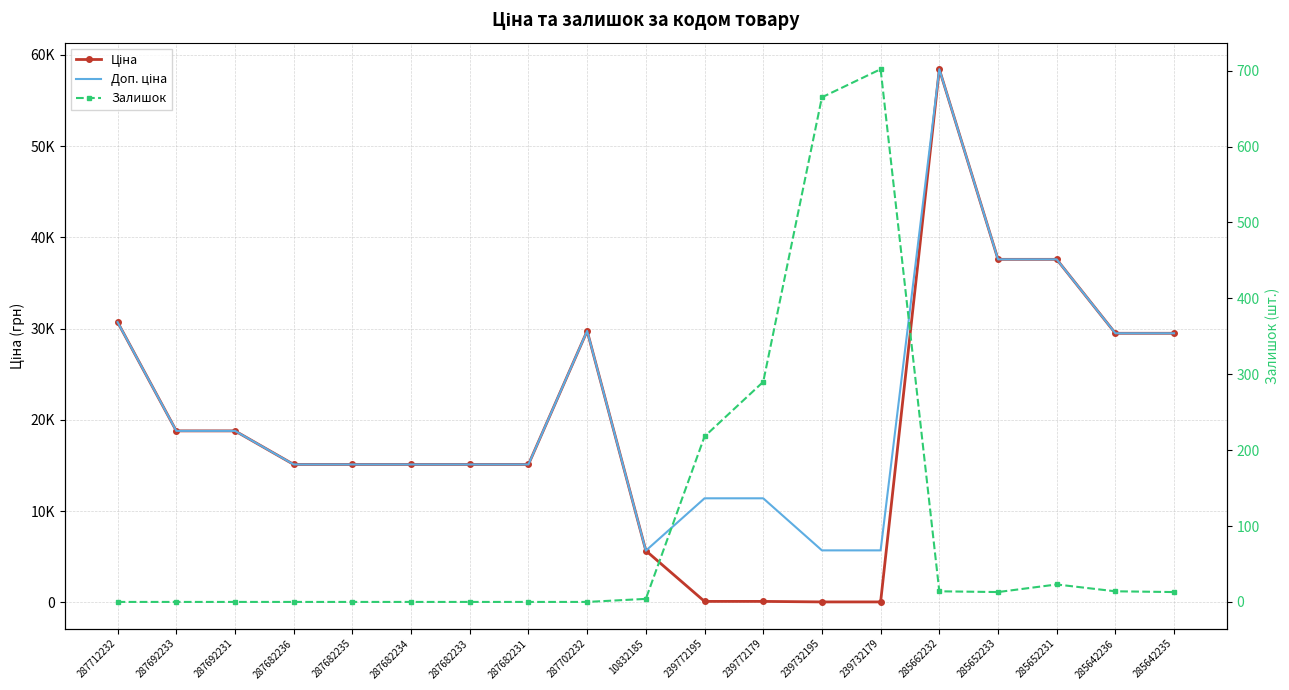

How many intersections are there between Ціна and Залишок?

2